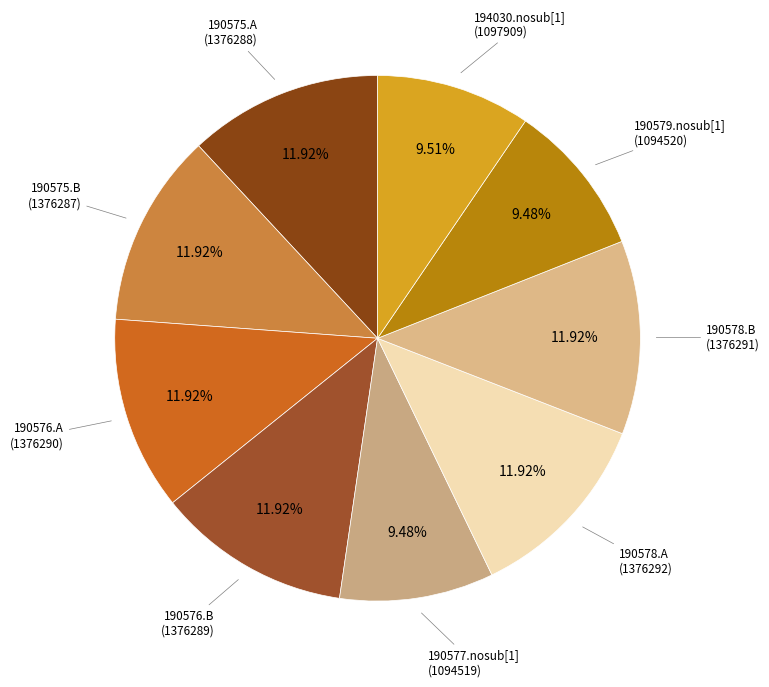

Is there any slice that represents more than half of the pie?

No